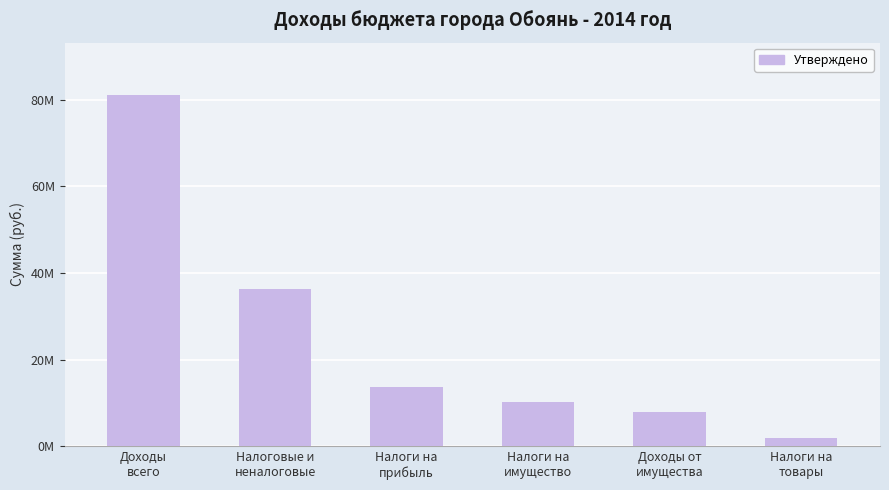

What is the label of the 2nd bar from the left?

Налоговые и
неналоговые